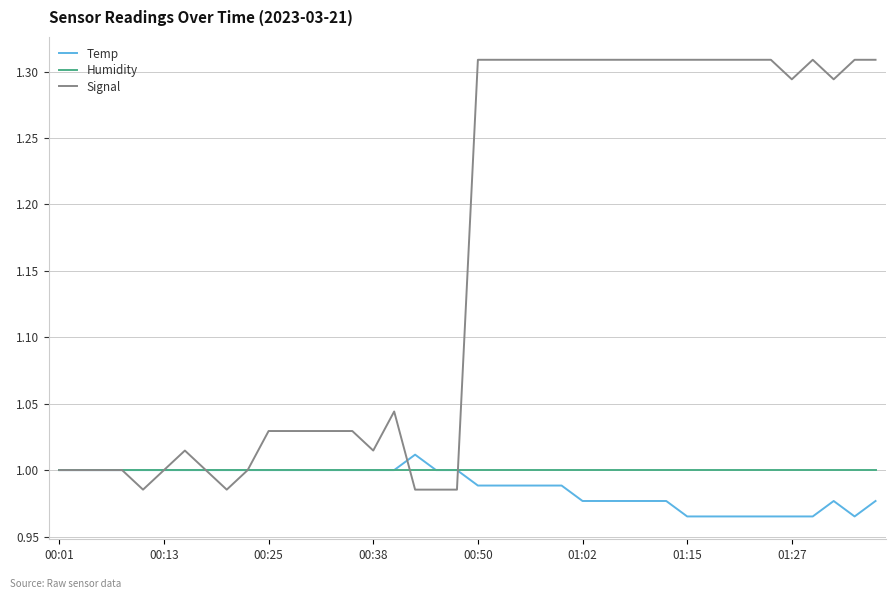

Reading left to right, what are all the values shown in this chart?

Temp: 1.0	1.0	1.0	1.0	1.0	1.0	1.0	1.0	1.0	1.0	1.0	1.0	1.0	1.0	1.0	1.0	1.0	1.0	1.0	1.0	1.0	1.0	1.0	1.0	1.0	1.0	1.0	1.0	1.0	1.0	1.0	1.0	1.0	1.0	1.0	1.0	1.0	1.0	1.0	1.0
Humidity: 1.0	1.0	1.0	1.0	1.0	1.0	1.0	1.0	1.0	1.0	1.0	1.0	1.0	1.0	1.0	1.0	1.0	1.0	1.0	1.0	1.0	1.0	1.0	1.0	1.0	1.0	1.0	1.0	1.0	1.0	1.0	1.0	1.0	1.0	1.0	1.0	1.0	1.0	1.0	1.0
Signal: 1.0	1.0	1.0	1.0	1.0	1.0	1.0	1.0	1.0	1.0	1.0	1.0	1.0	1.0	1.0	1.0	1.0	1.0	1.0	1.0	1.3	1.3	1.3	1.3	1.3	1.3	1.3	1.3	1.3	1.3	1.3	1.3	1.3	1.3	1.3	1.3	1.3	1.3	1.3	1.3